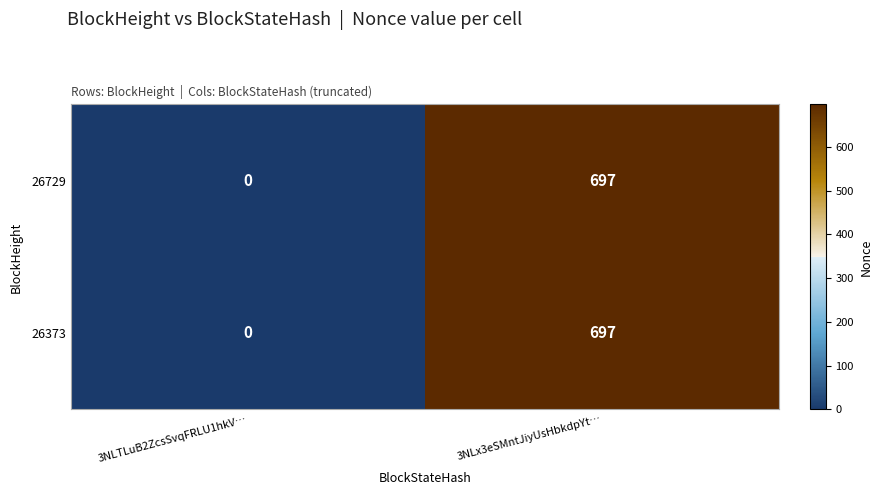

True or false: 26373 has a value of 697 at 3NLx3eSMntJiyUsHbkdpYt….

True